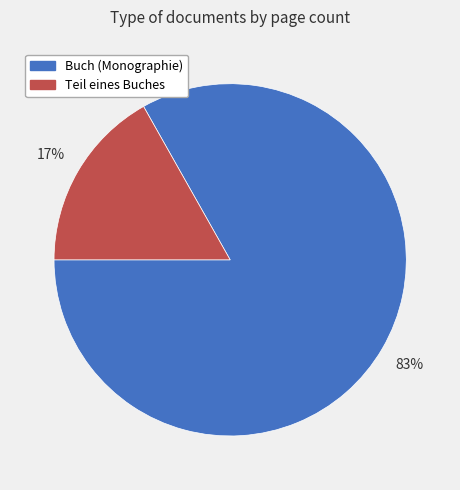

Is there any slice that represents more than half of the pie?

Yes